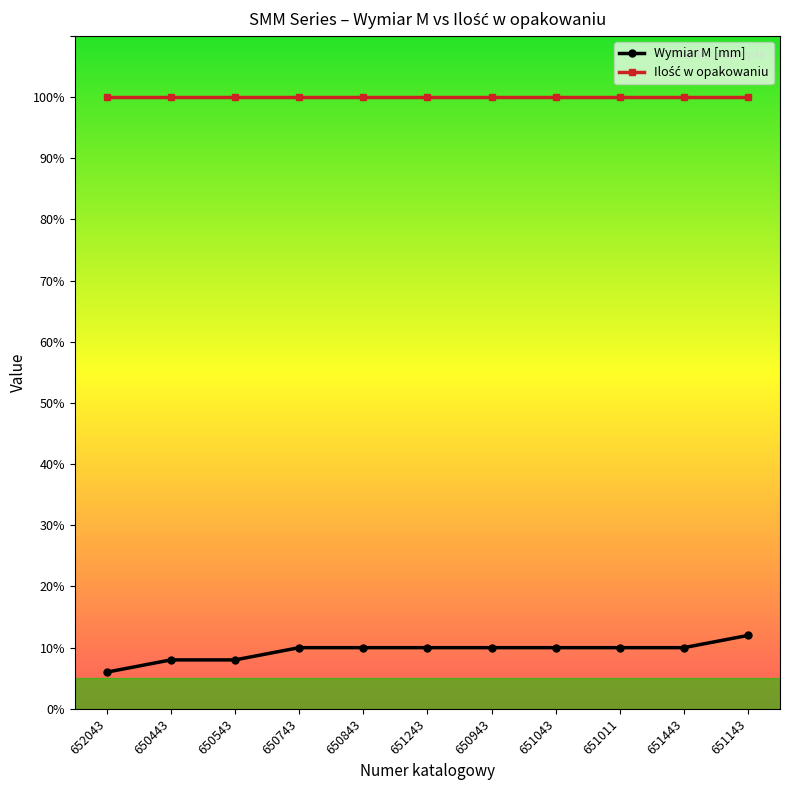

What is the sum of the Wymiar M [mm] values at 651143 and 651243?

22